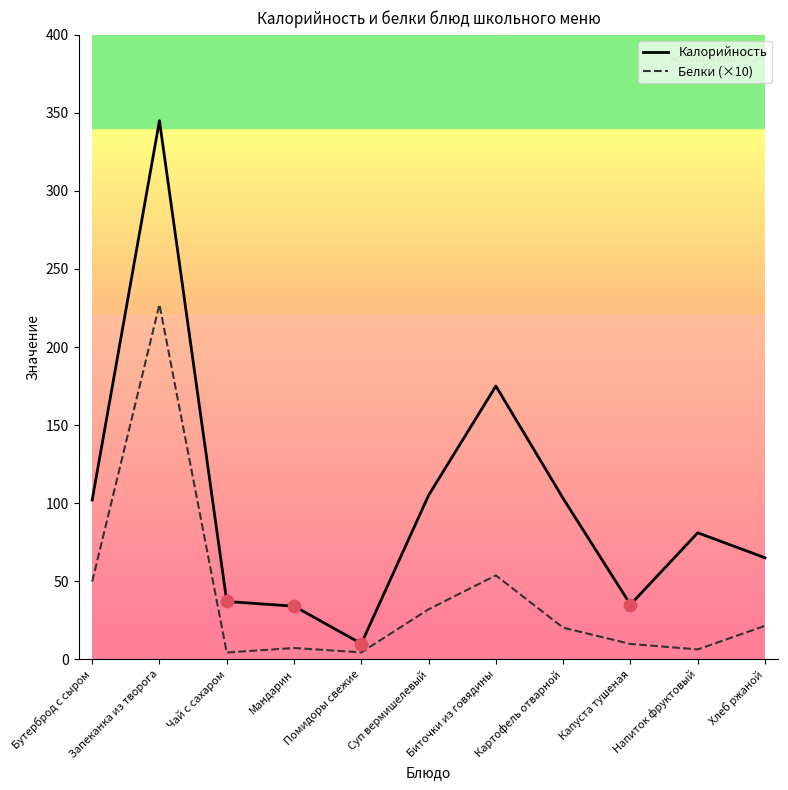

Which series has the largest total across all categories?

Калорийность